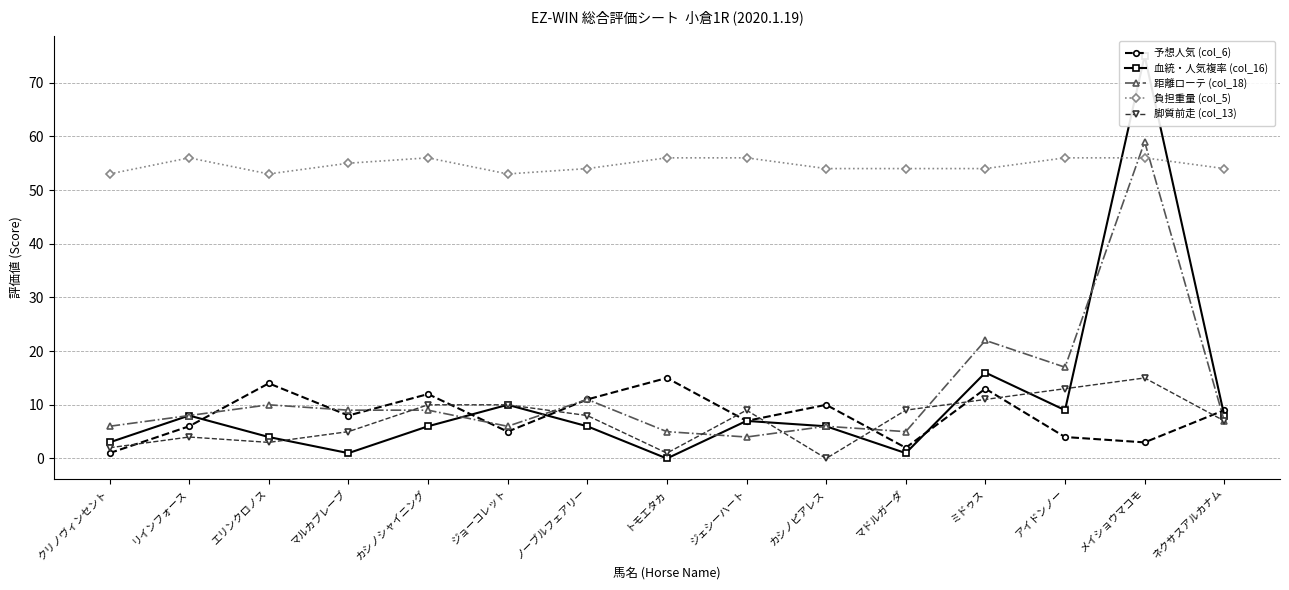

Which series has the largest total across all categories?

負担重量 (col_5)